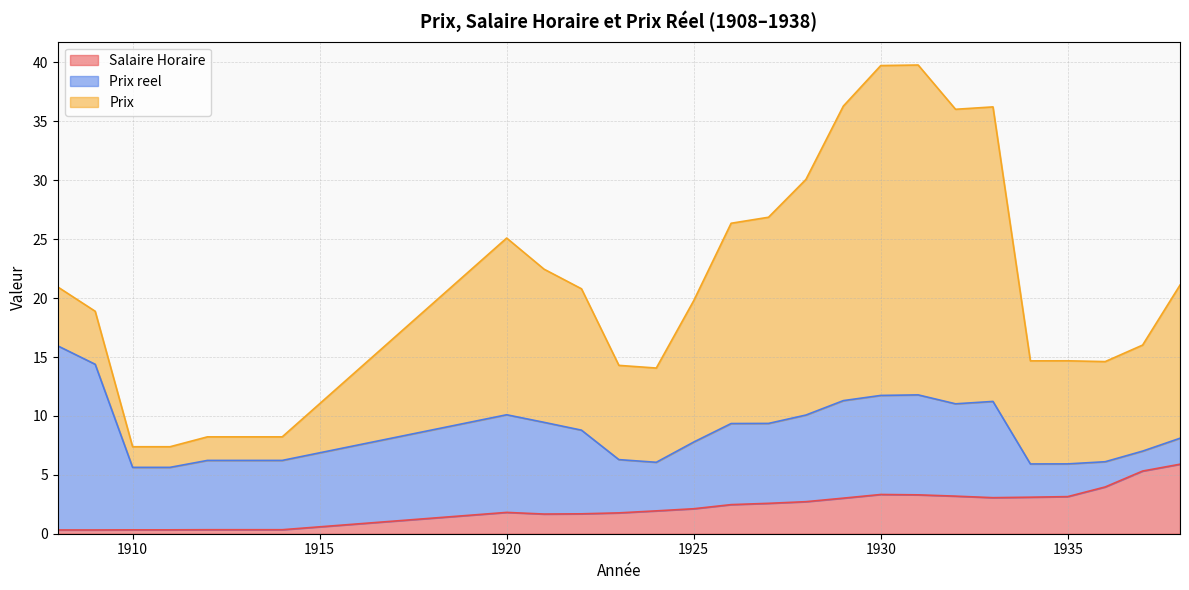

How many interior local peaks does the Salaire Horaire series have?

2